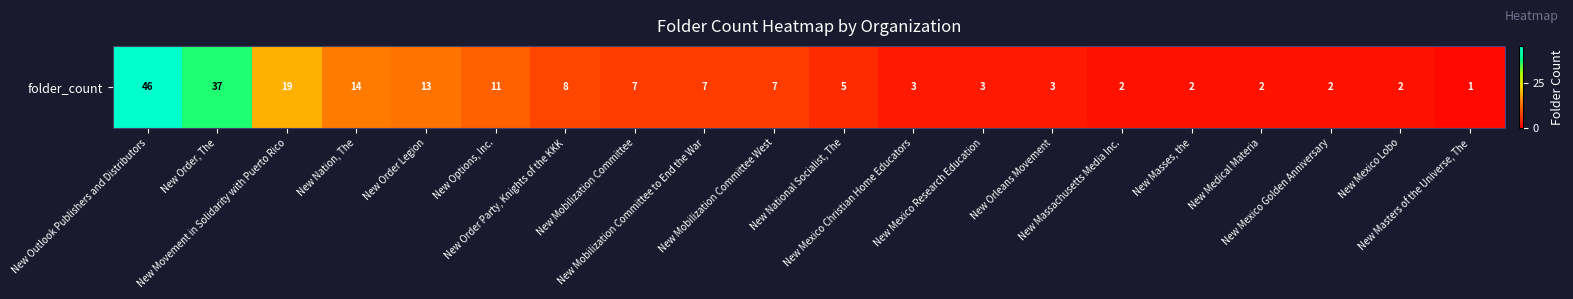

Between New Mobilization Committee West and New Mexico Christian Home Educators, which is larger?

New Mobilization Committee West